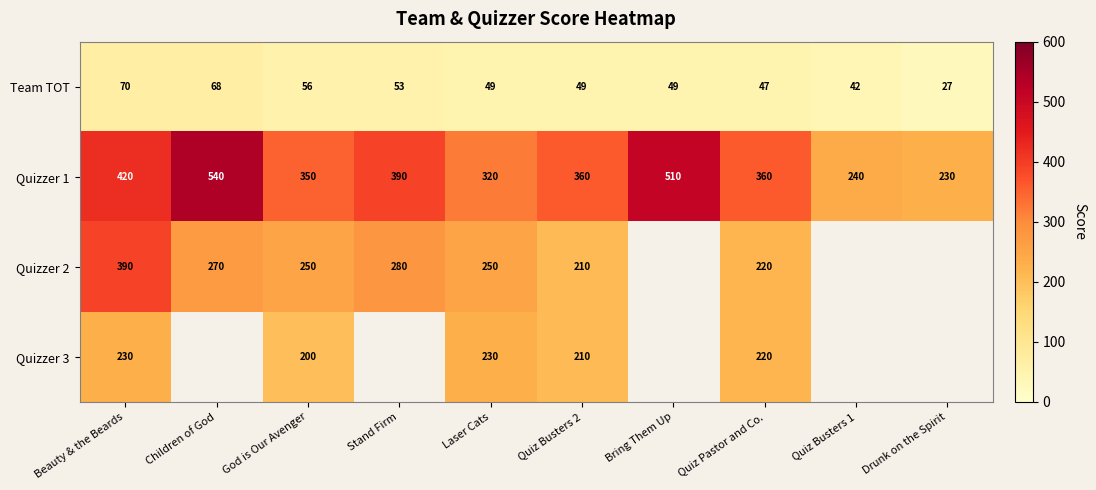

At how many categories does at least one series exceed 196?

10